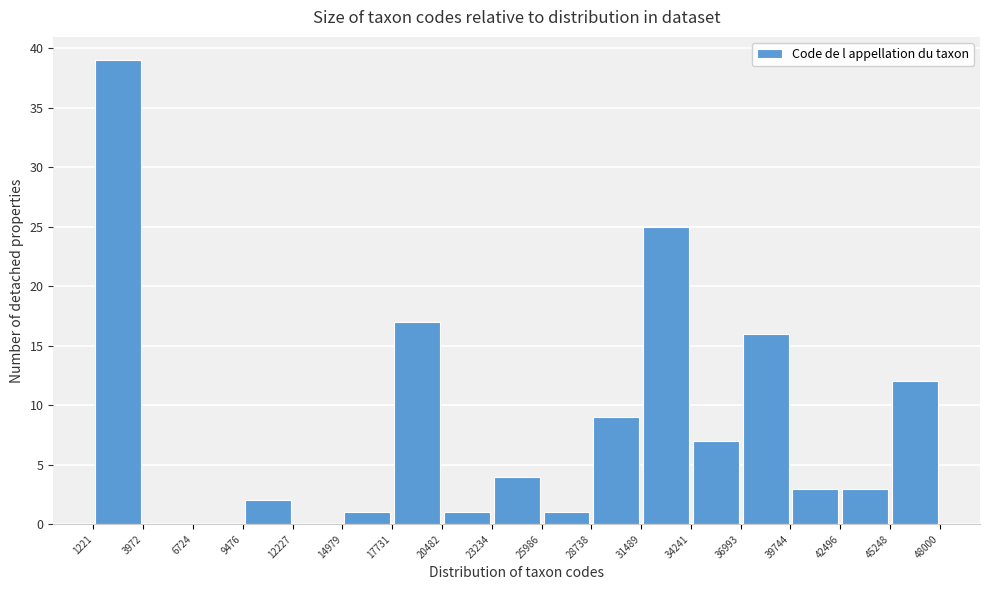

How tall is the bar that spans 9476 to 12227 on the x-axis? The values are not printed on the chart, so give them approximately, as read against the axis.

2